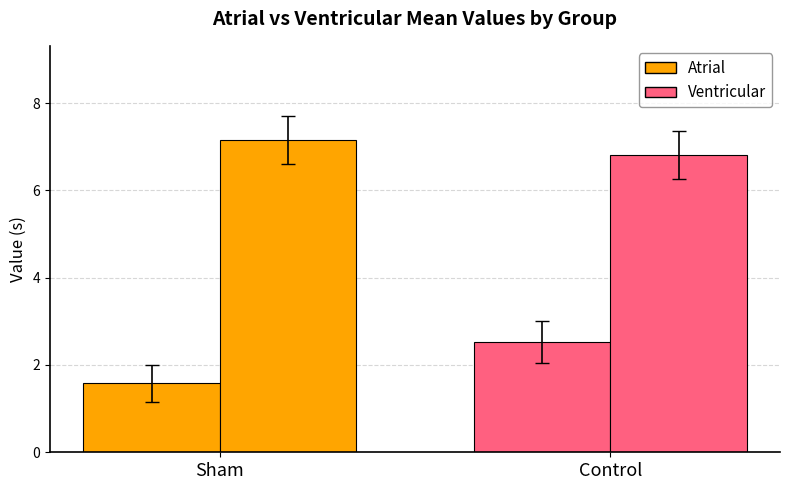

Between Sham and Control, which series saw the biggest shift?

Atrial